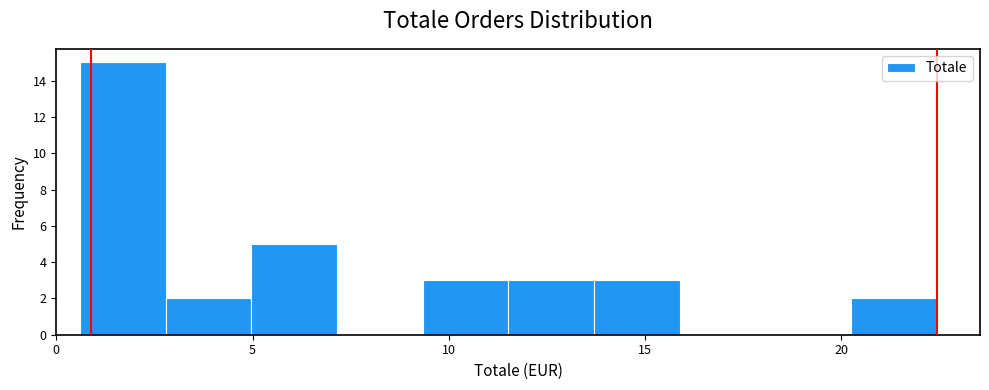

Reading left to right, transcribe this chart: for each bar, give the range it covers on the x-axis and its height. Neither the bar edges nor the heights are printed on the chart, so give them approximately, as read against the axes.

0.5 to 3.0: 15
3.0 to 5.0: 2
5.0 to 7.0: 5
7.0 to 9.5: 0
9.5 to 11.5: 3
11.5 to 13.5: 3
13.5 to 16.0: 3
16.0 to 18.0: 0
18.0 to 20.5: 0
20.5 to 22.5: 2